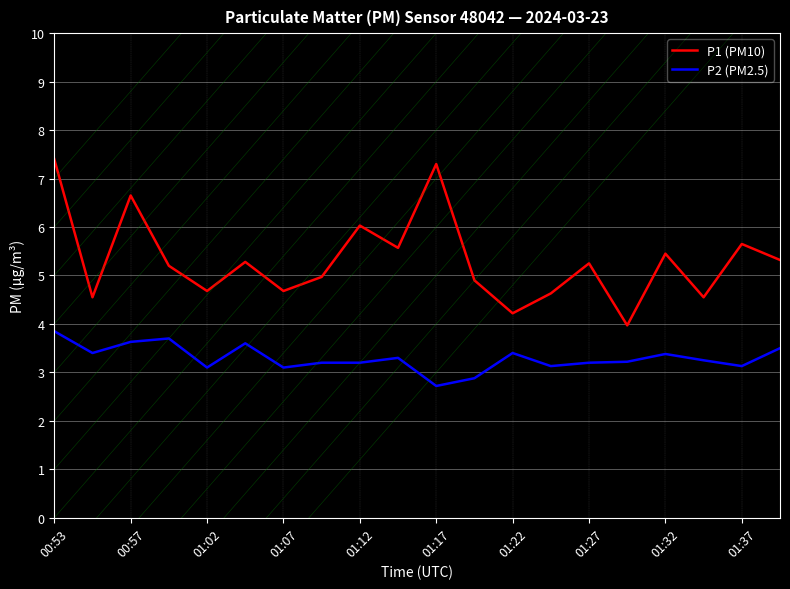

What is the minimum value for P1 (PM10)?

4.0